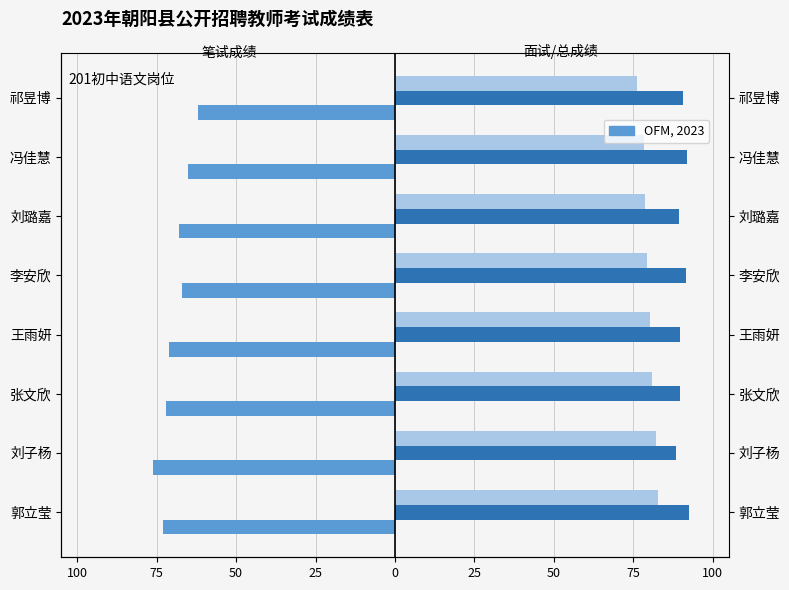

True or false: 笔试成绩 has a value of -22.9 at 刘璐嘉.

False